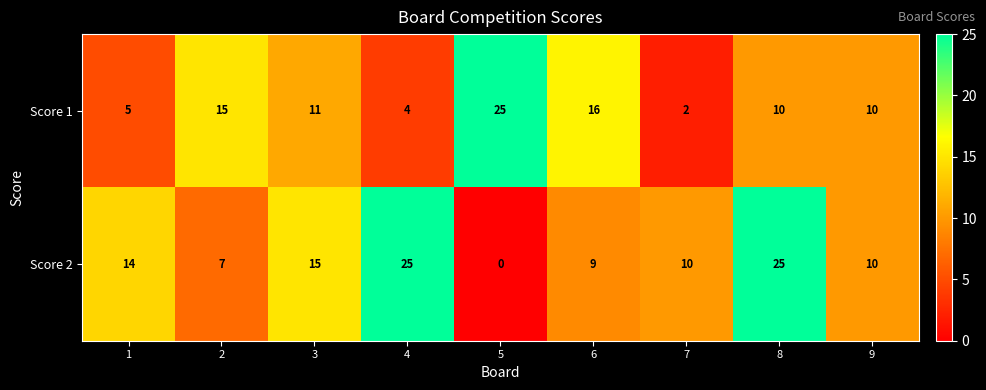

At which category is the sum across all series the highest?

8